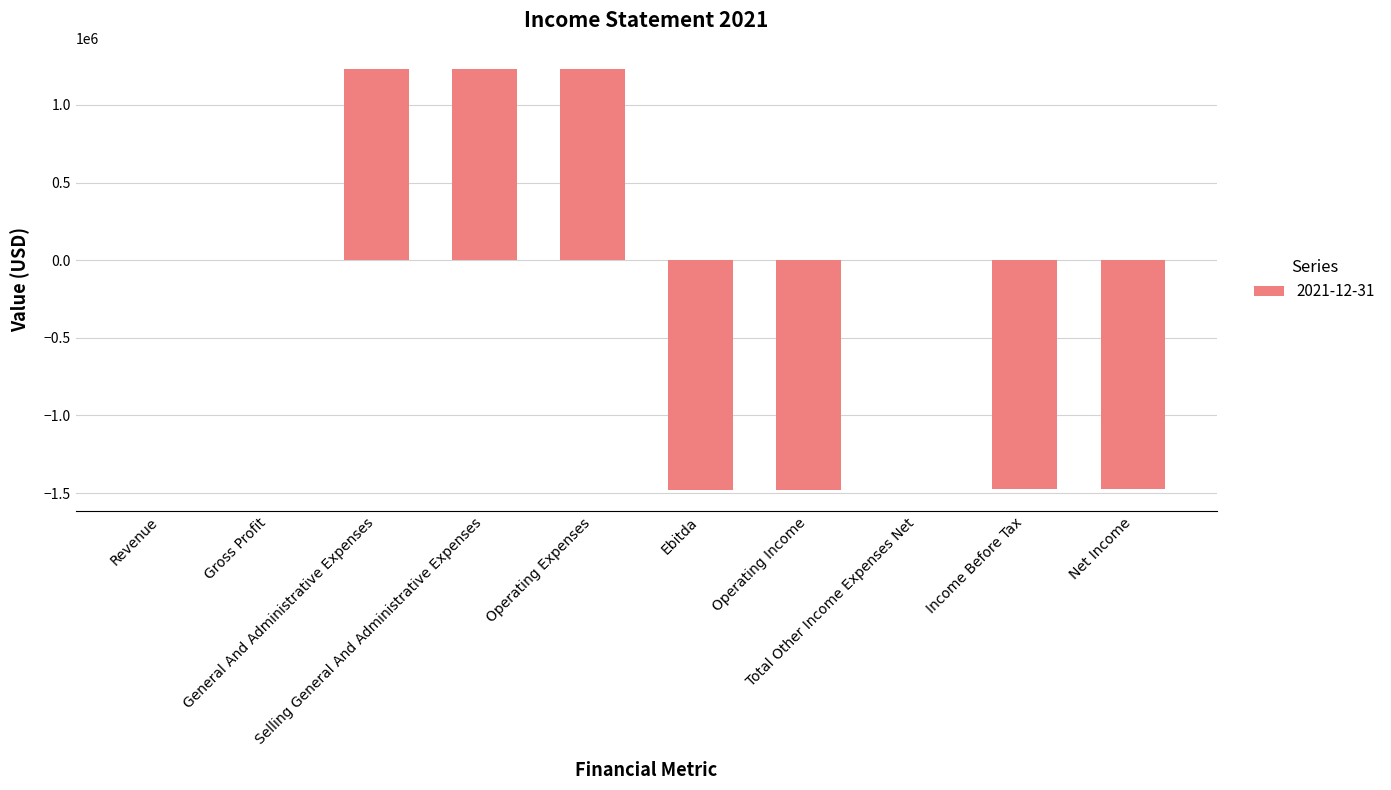

What is the maximum value shown in the chart?

1232075